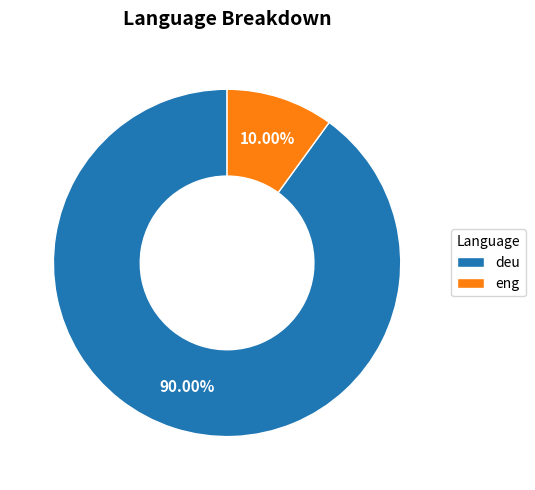

To the nearest percent, what portion does eng represent?

10%